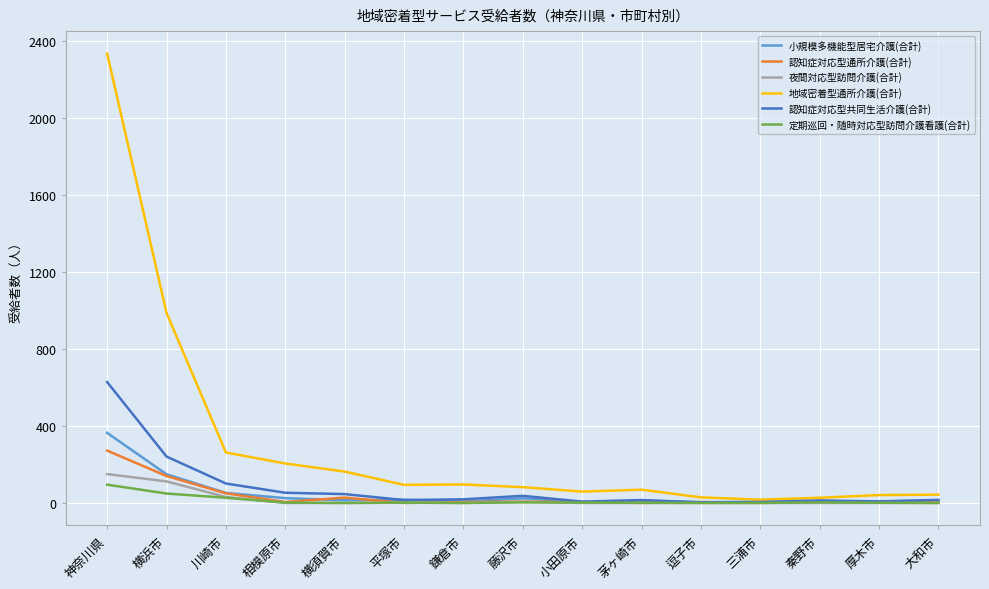

The 認知症対応型通所介護(合計) series shows 0 at 茅ヶ崎市. True or false?

True